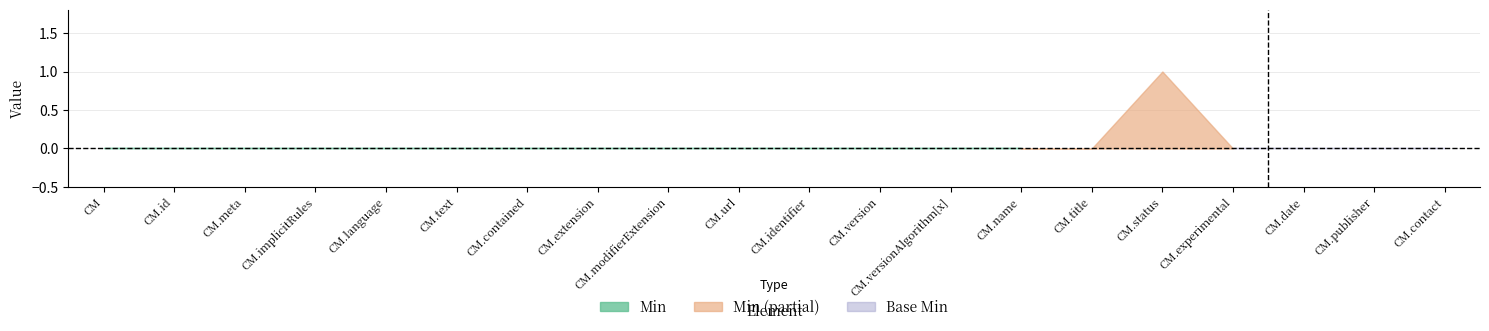

The value of Min at ConceptMap.title is 0. True or false?

True